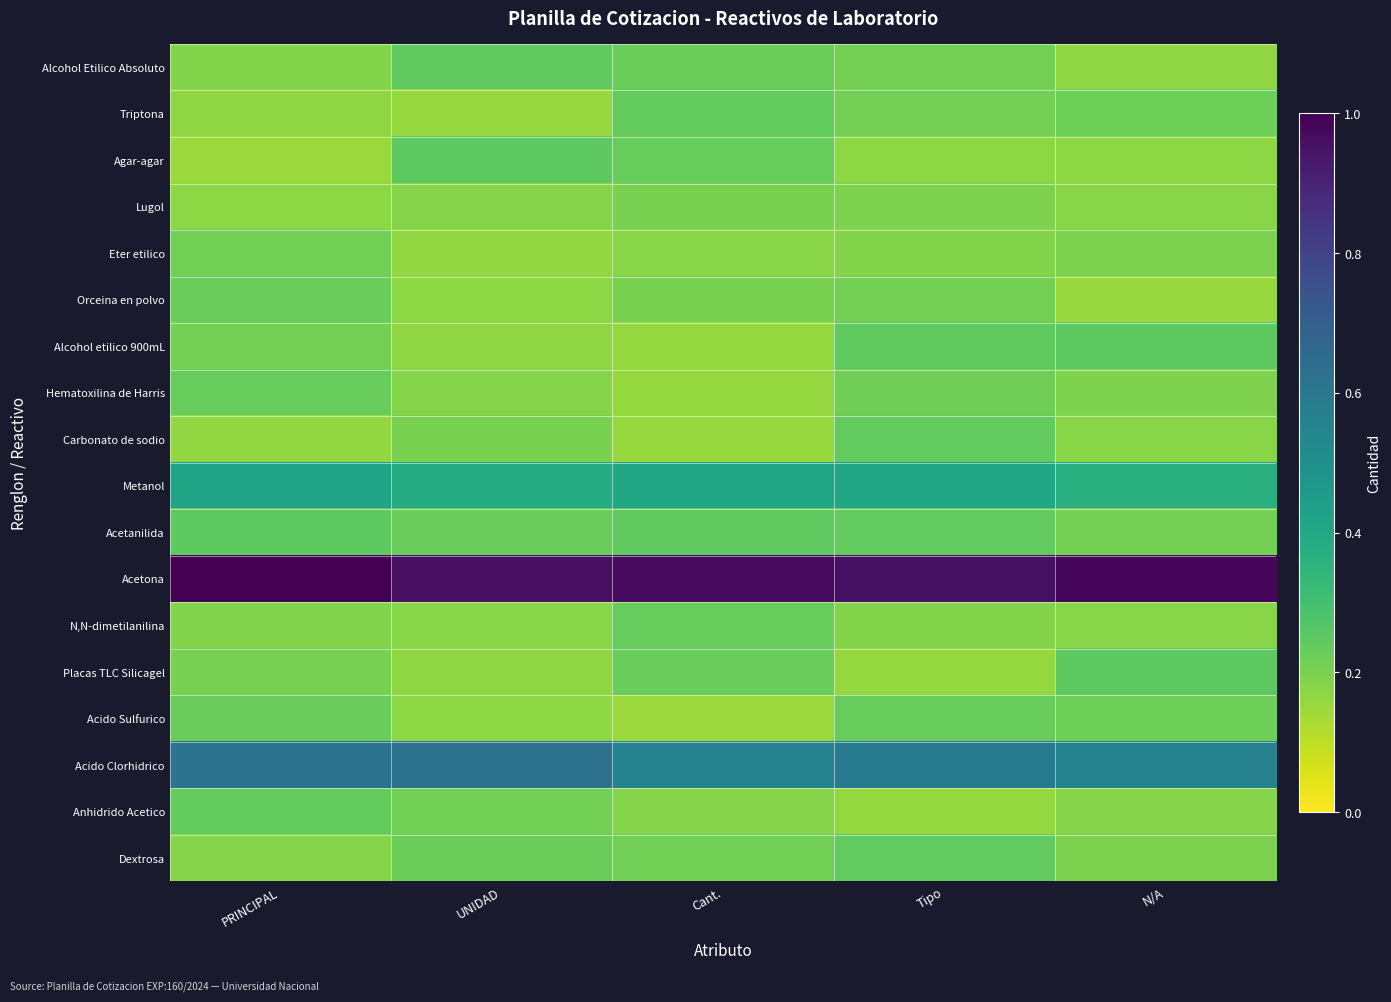

What is the greatest value displayed?

1.0